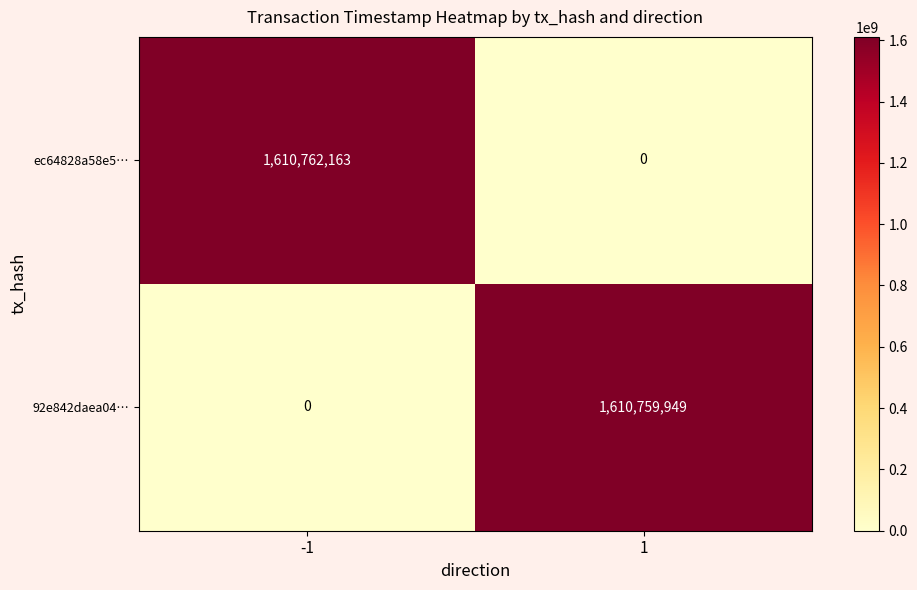

Which series has the largest total across all categories?

ec64828a58e5…